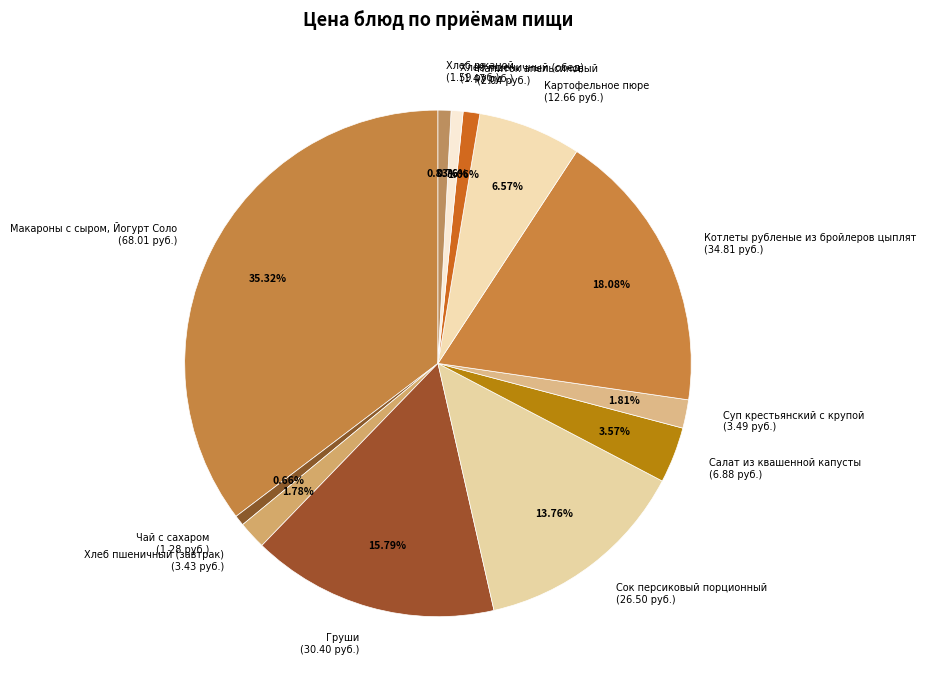

Approximately how many times larger is the value at Сок персиковый порционный compared to Груши?

0.9